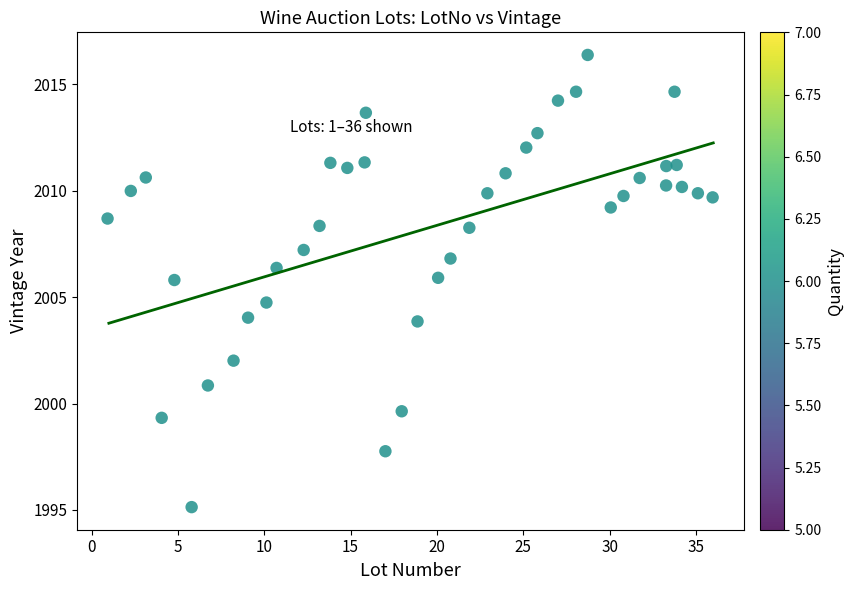

What Y value in the scatter plot is closest to 2005?

2004.7